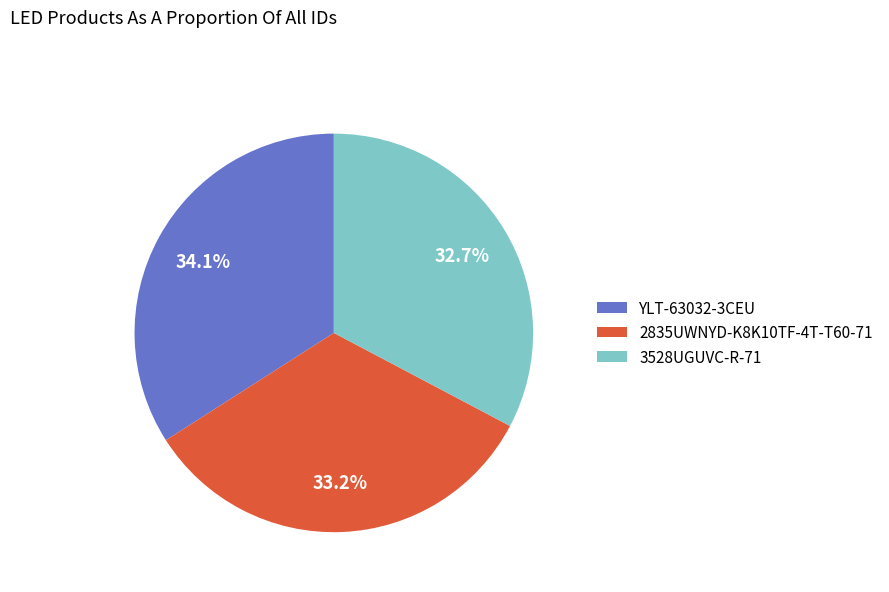

Is there any slice that represents more than half of the pie?

No